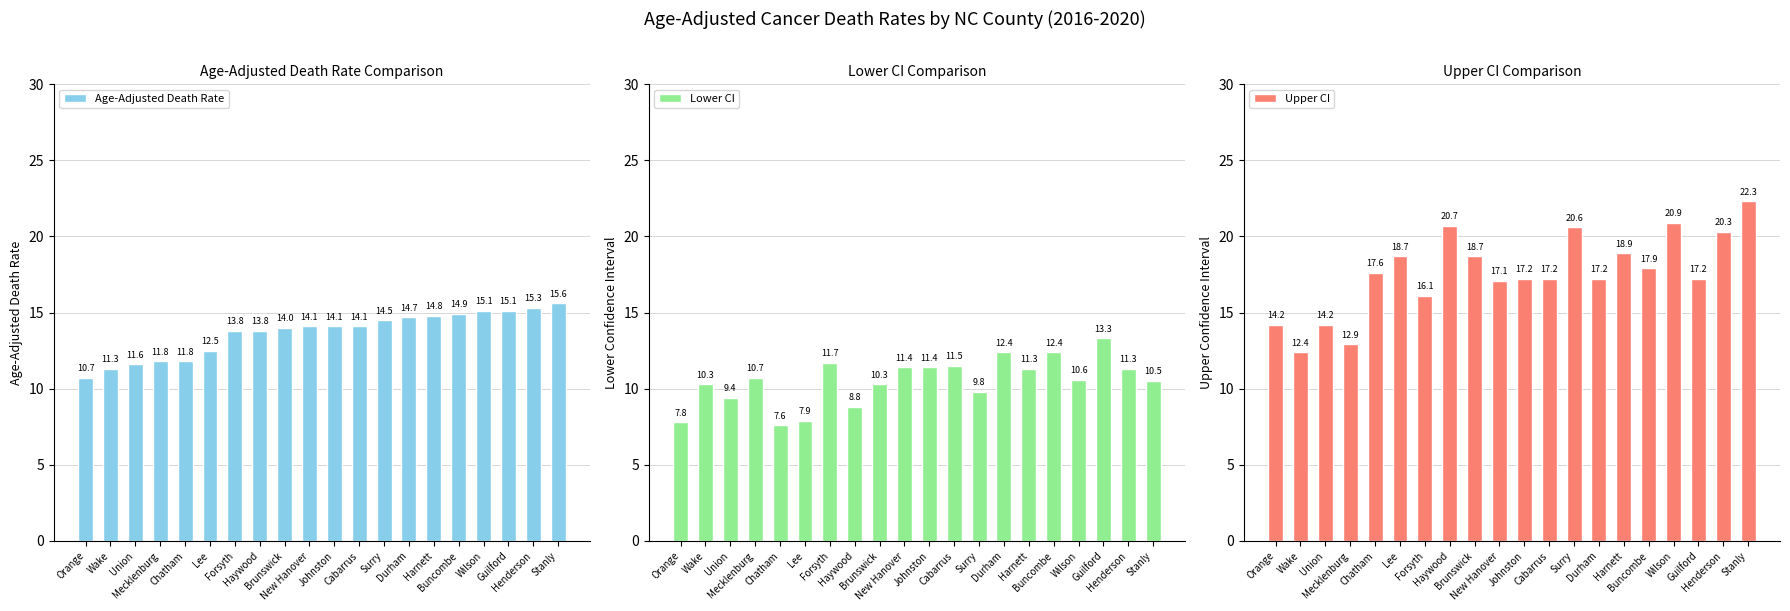

At which category is the sum across all series the highest?

Stanly